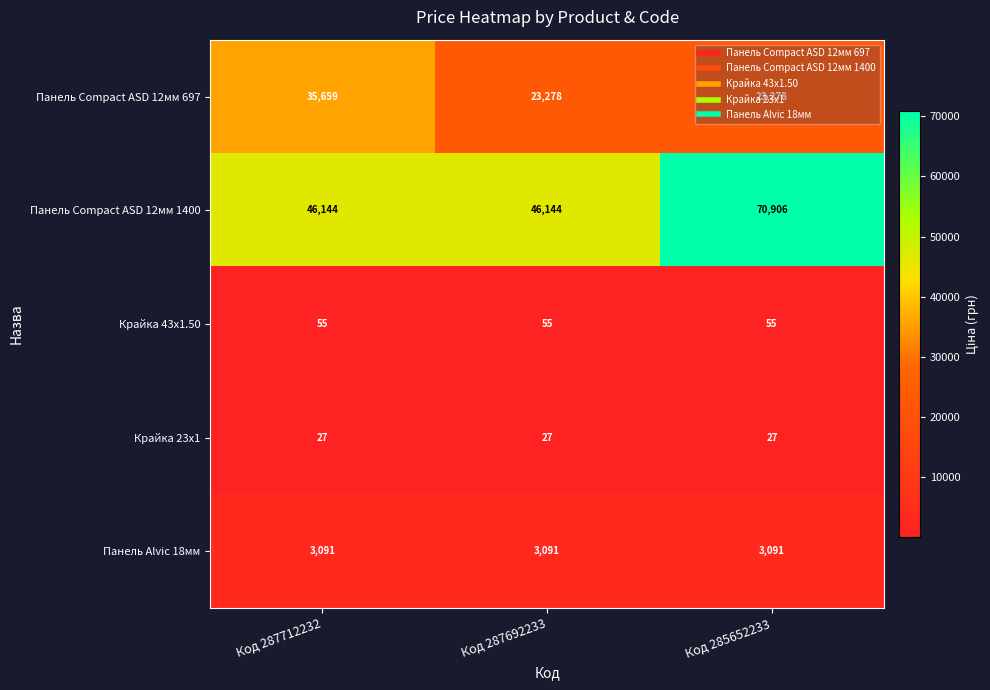

What is the average value of the Панель Compact ASD 12мм 697 series?

27405